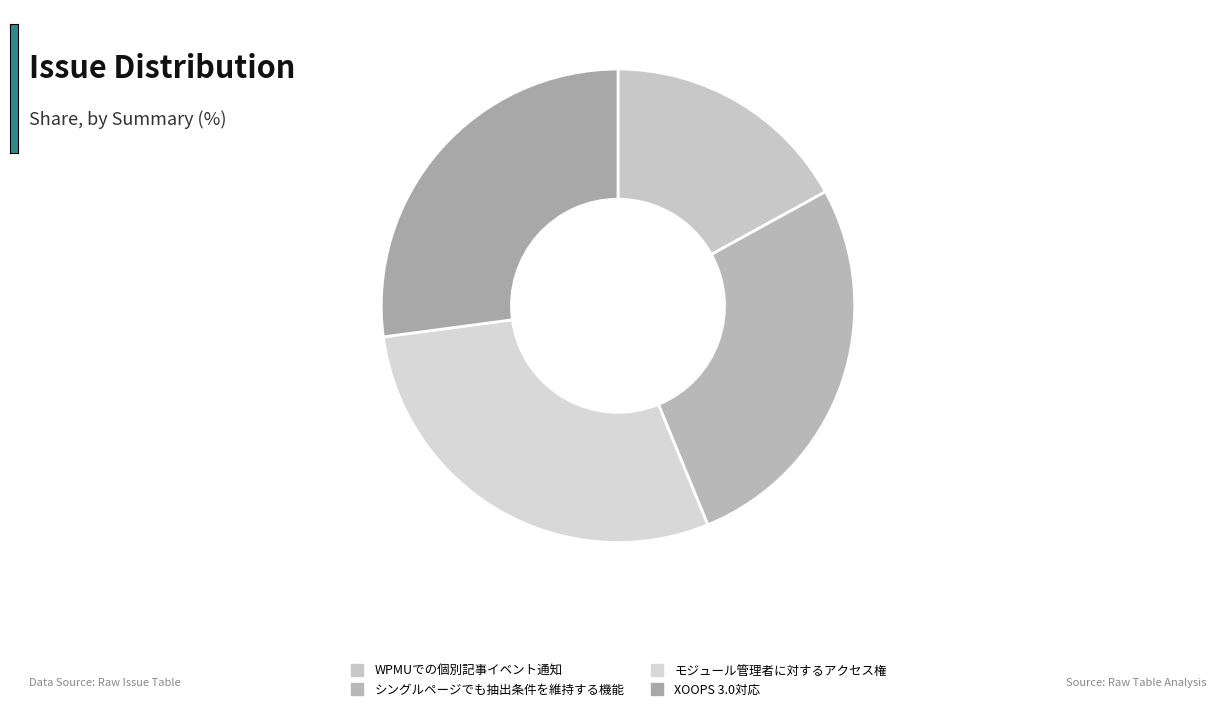

To the nearest percent, what percentage of the pie is モジュール管理者に対するアクセス権?

29%